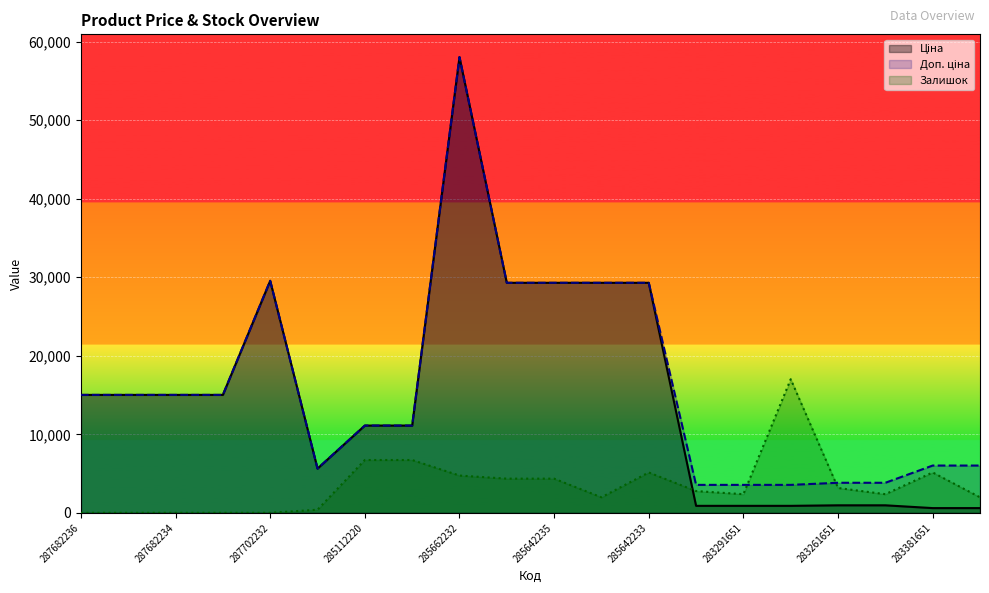

How many categories are shown in the chart?

20